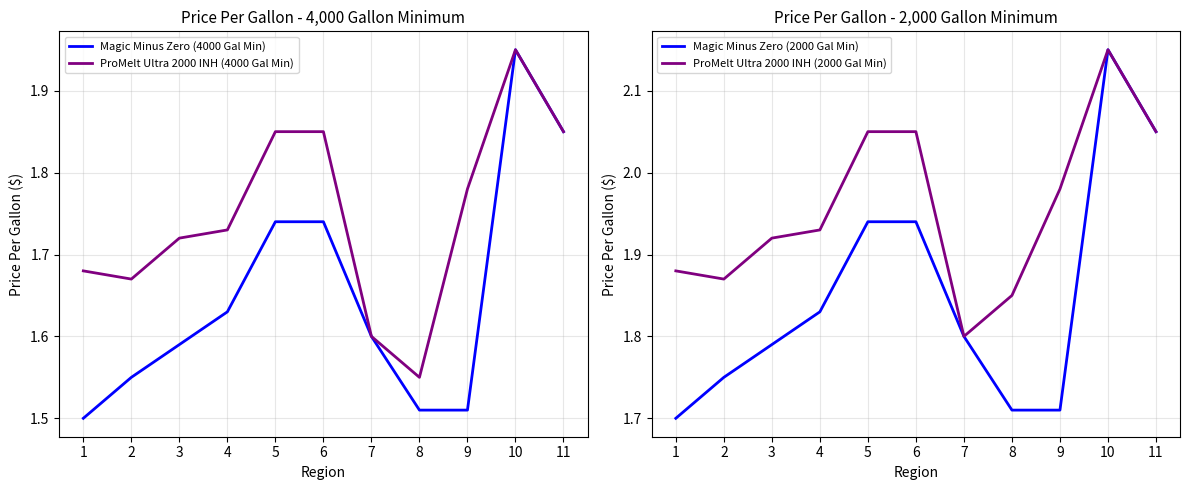

At which label is ProMelt Ultra 2000 INH (4000 Gal Min) closest to 1?

8